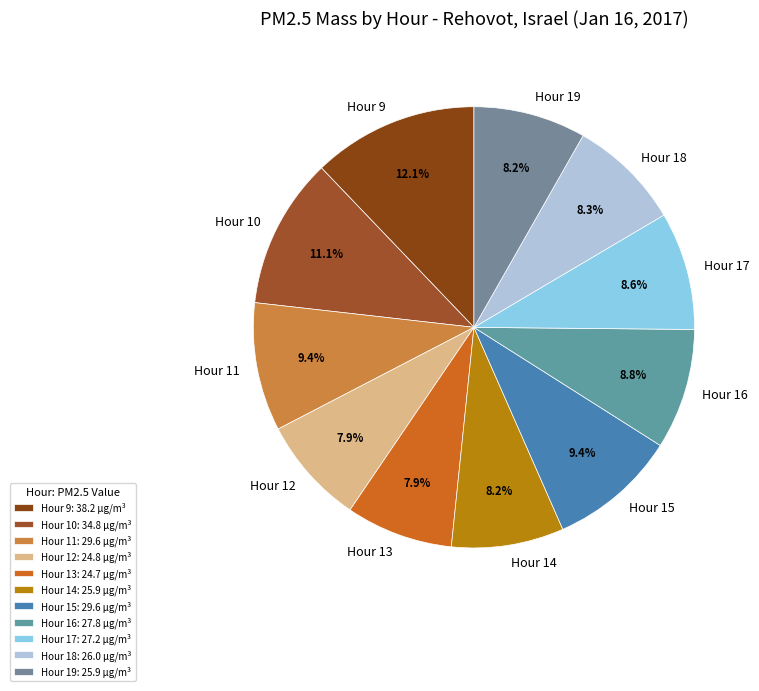

Does Hour 10 represent more than half of the total?

No